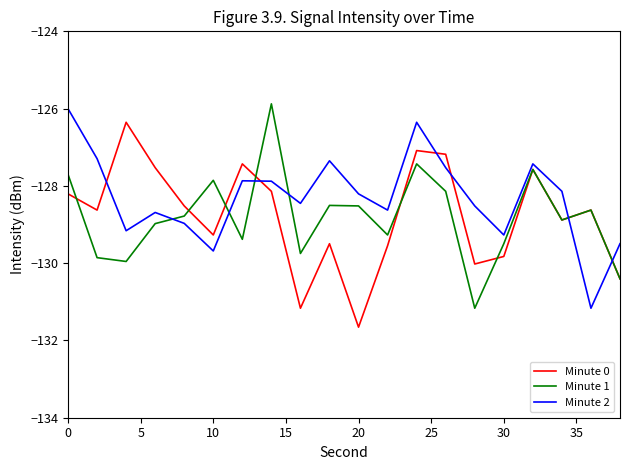

What is the lowest value of the Minute 1 series?

-131.2